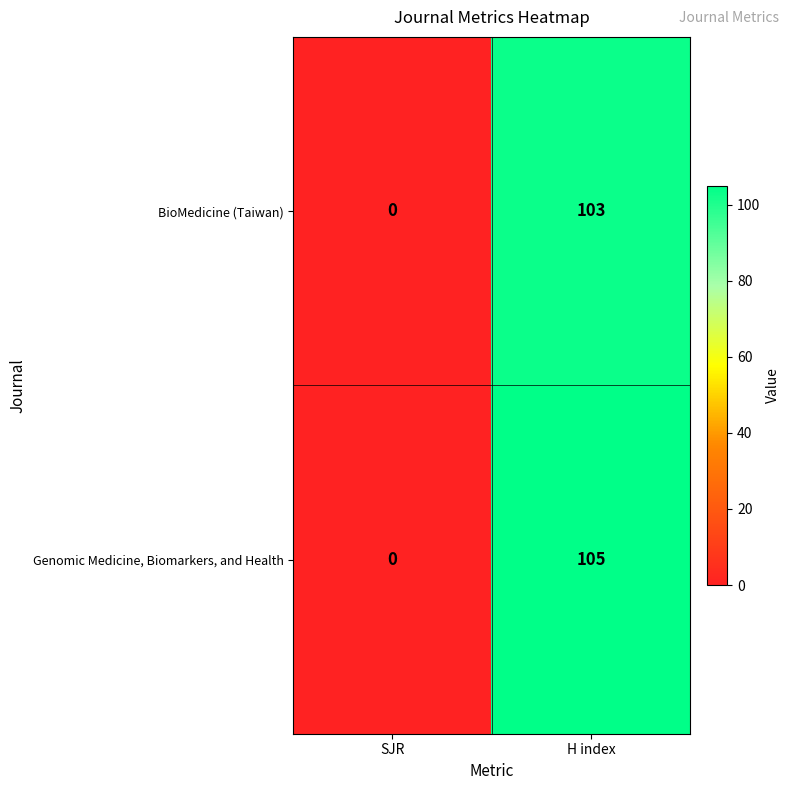

The Genomic Medicine, Biomarkers, and Health series shows 152 at H index. True or false?

False